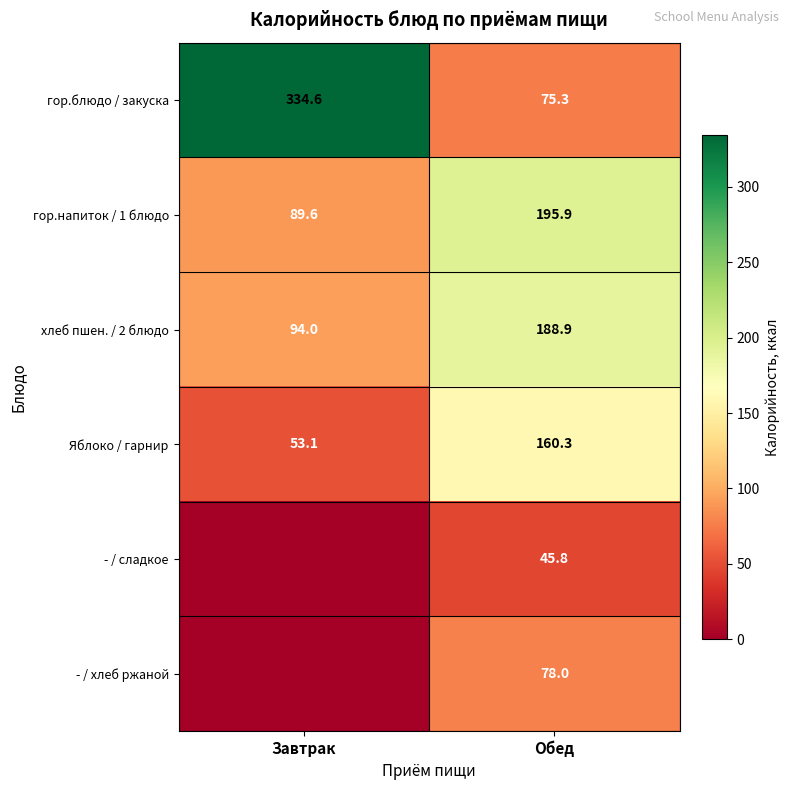

What is the difference between the maximum and minimum values in the Яблоко / гарнир series?

107.2